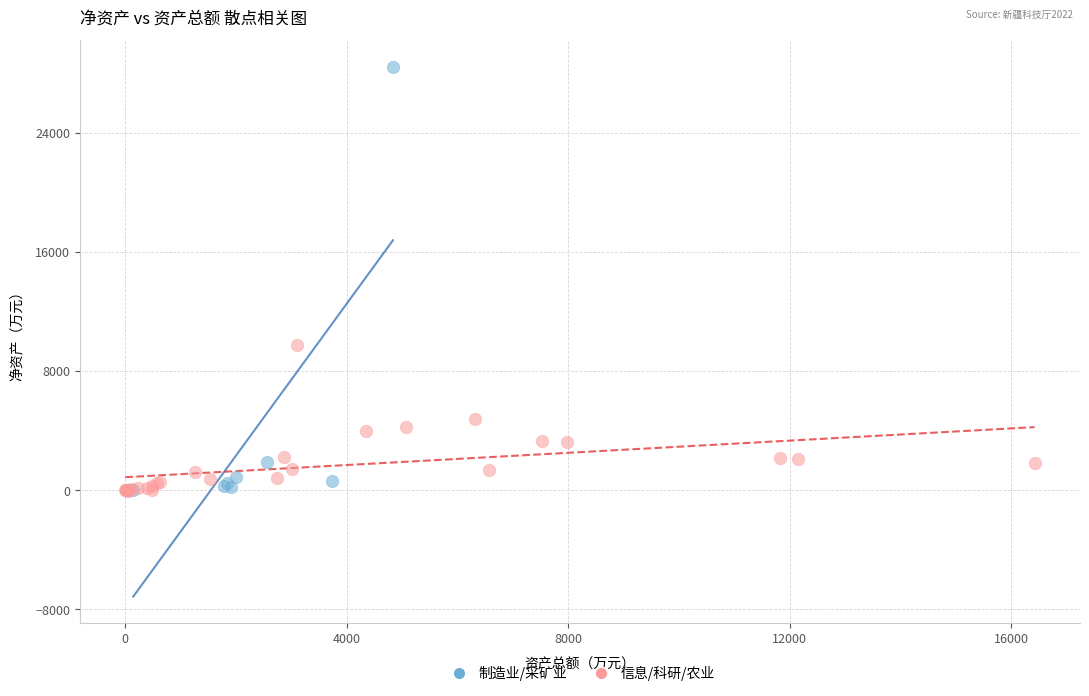

Which series has the widest spread of Y values?

制造业/采矿业